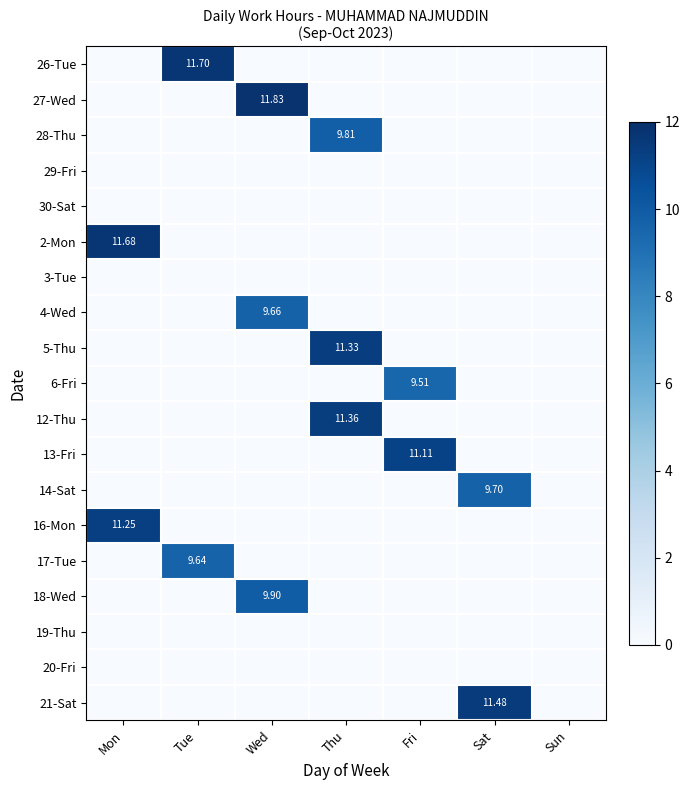

Is it true that 12-Thu equals 0.0 at Sun?

True